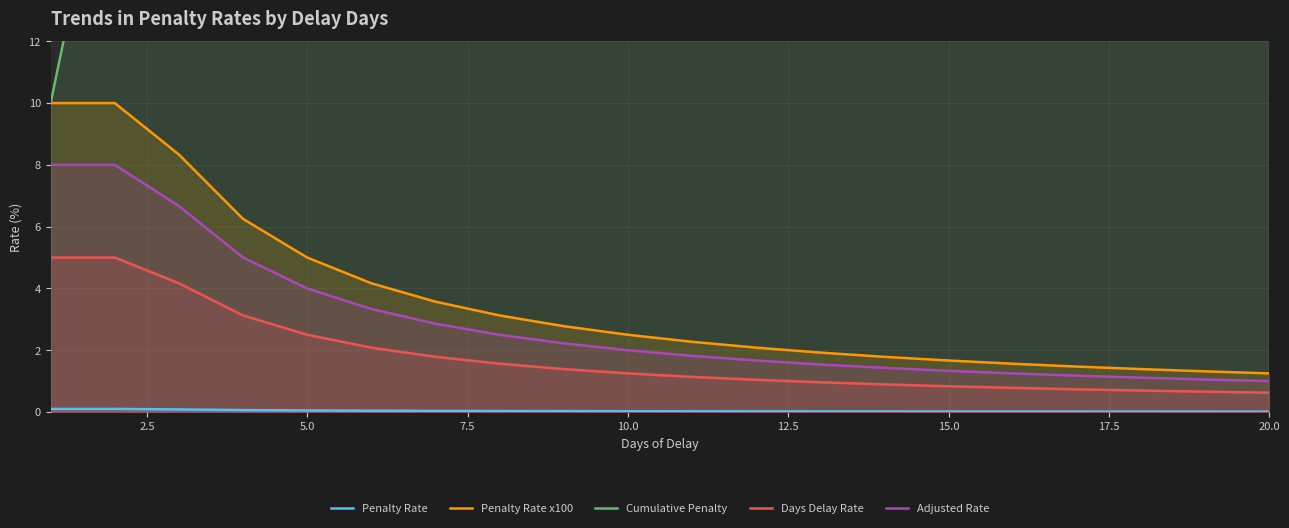

True or false: Days Delay Rate and Adjusted Rate intersect in this chart.

False